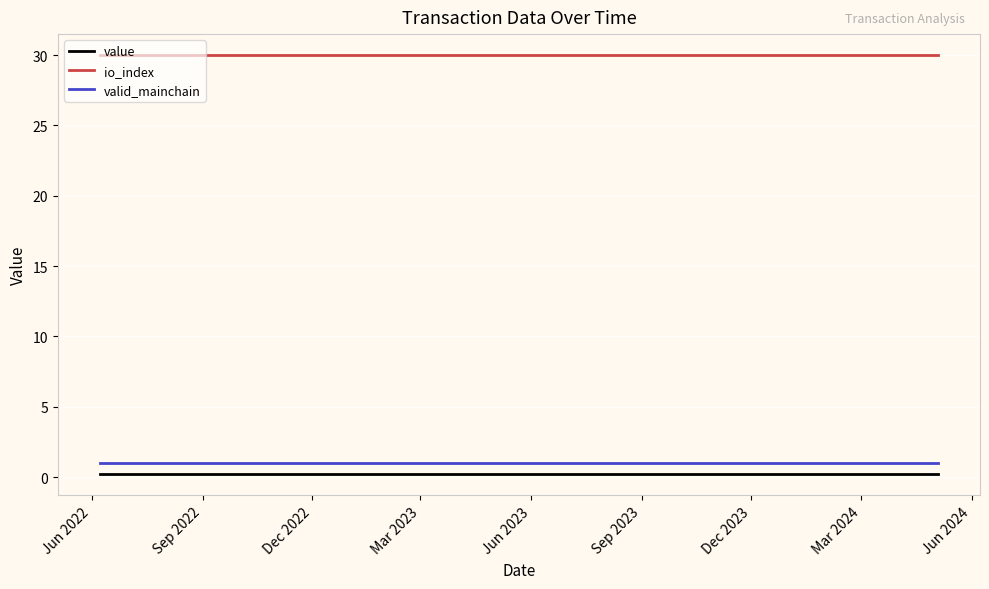

What is the highest value of the io_index series?

30.0